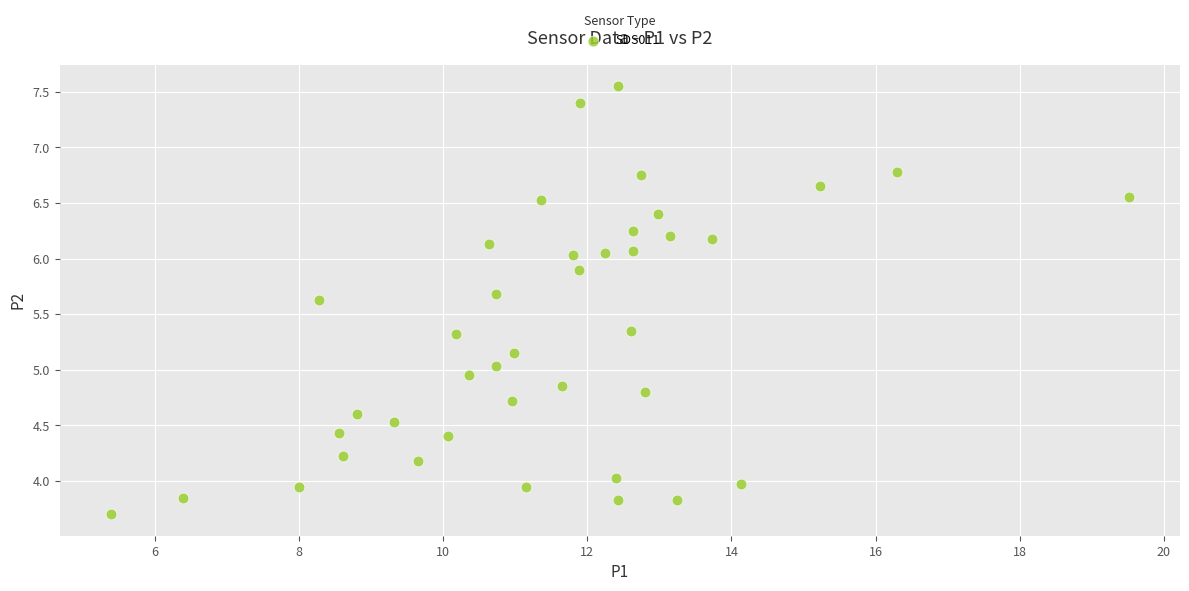

What is the range of X values (max minus min)?

14.1